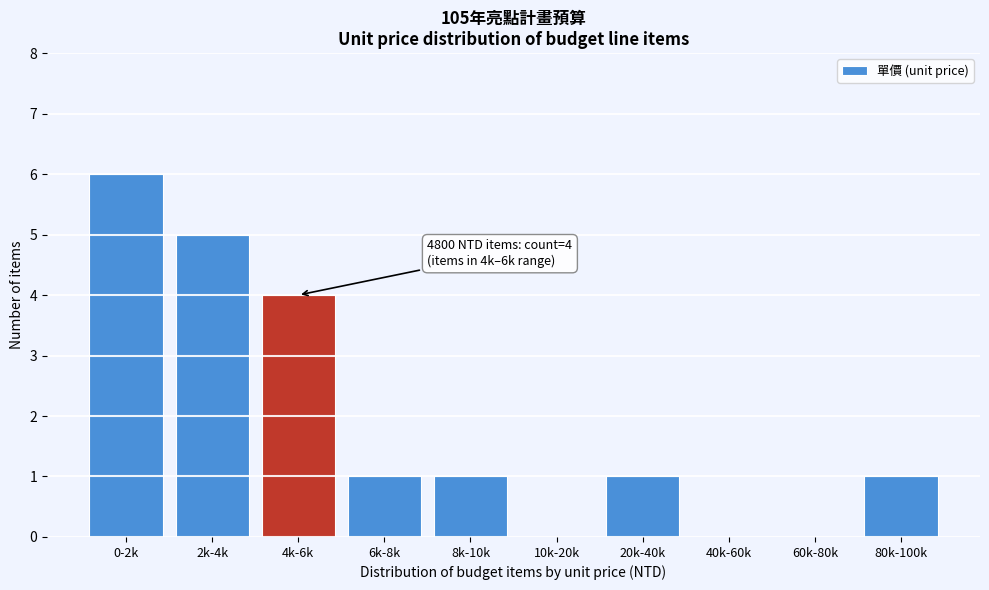

Reading left to right, extract all data points from this chart.

0-2k=6	2k-4k=5	4k-6k=4	6k-8k=1	8k-10k=1	10k-20k=0	20k-40k=1	40k-60k=0	60k-80k=0	80k-100k=1